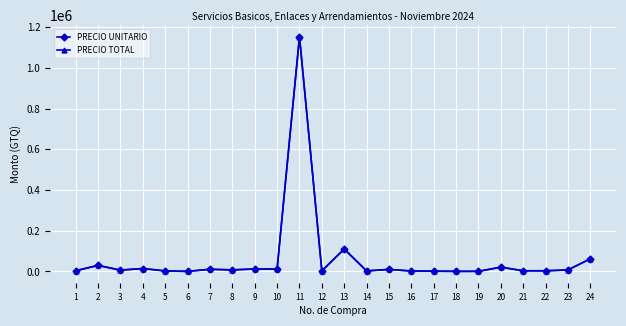

At how many categories does at least one series exceed 321760?

1